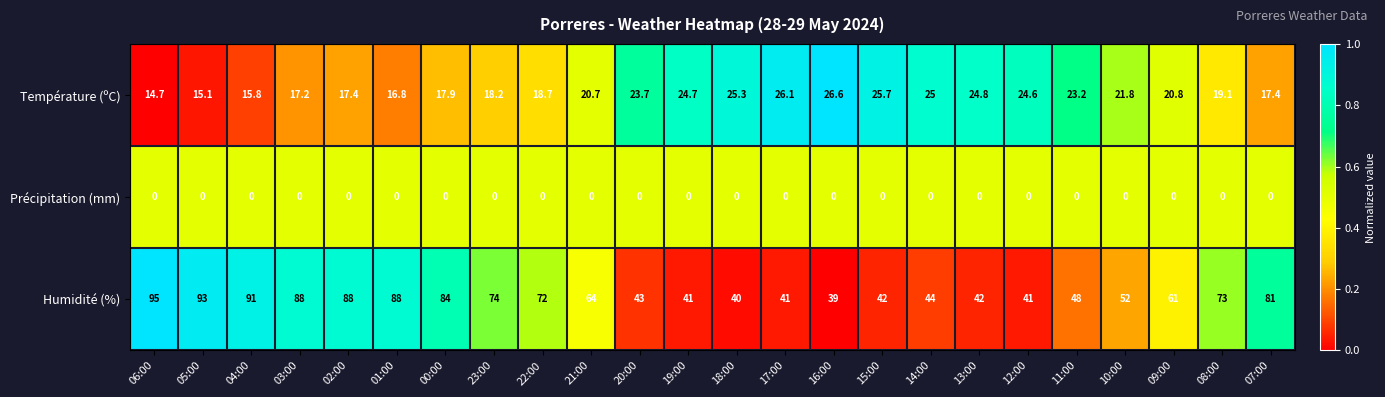

The value of Précipitation (mm) at 12:00 is 0.0. True or false?

True